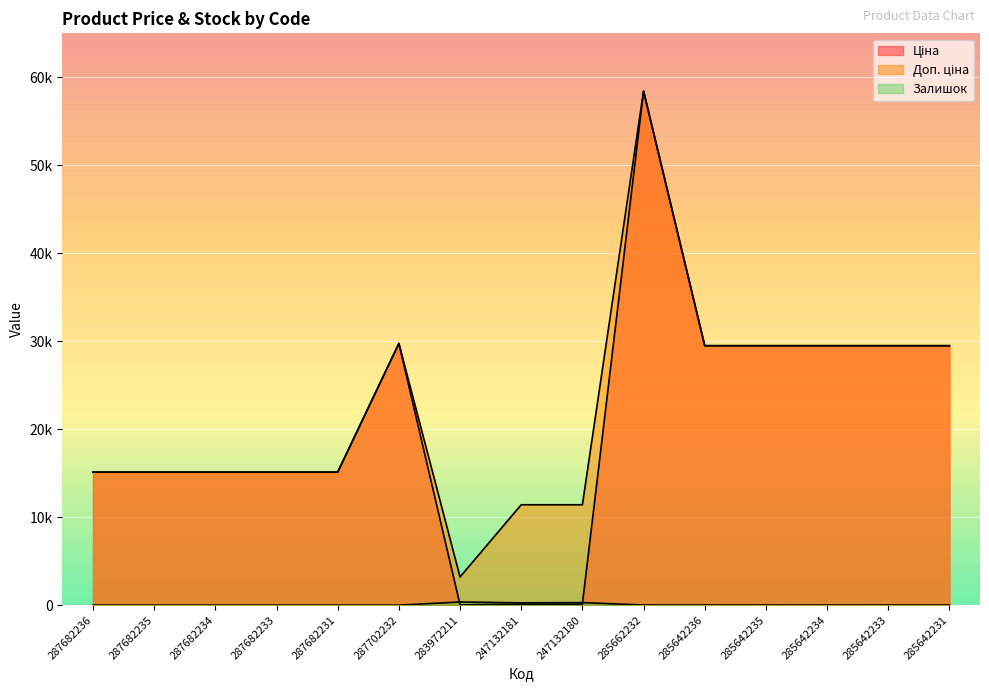

What is the difference between the Доп. ціна values at 283972211 and 287682234?

11915.0